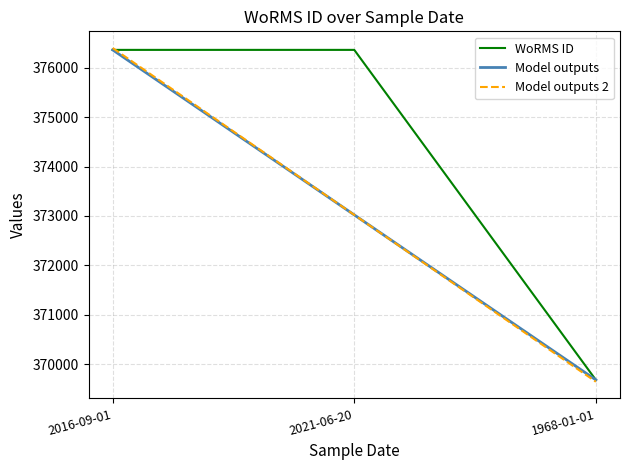

What is the maximum value for WoRMS ID?

376357.0